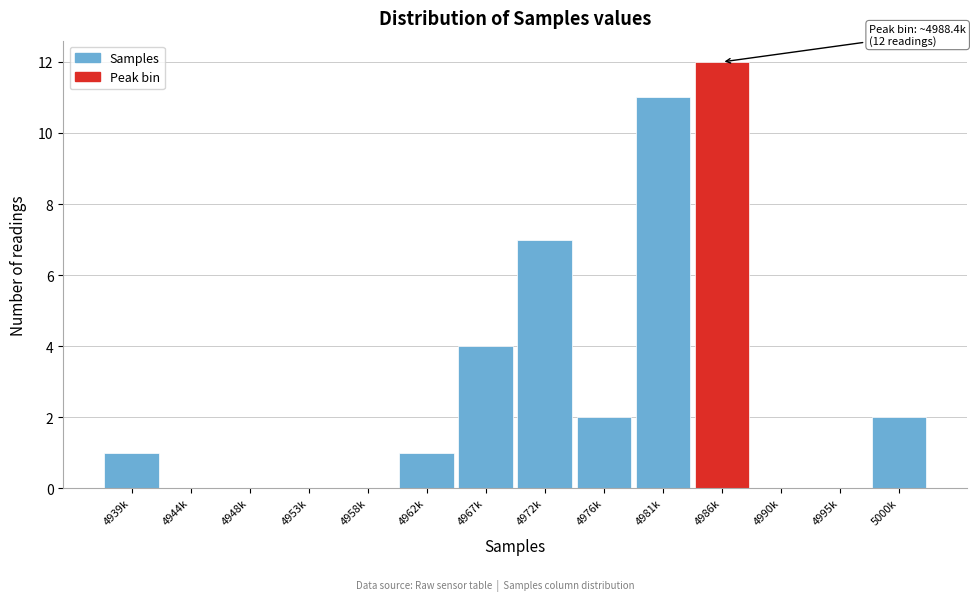

Reading left to right, extract all data points from this chart.

4939k=1	4944k=0	4948k=0	4953k=0	4958k=0	4962k=1	4967k=4	4972k=7	4976k=2	4981k=11	4986k=12	4990k=0	4995k=0	5000k=2